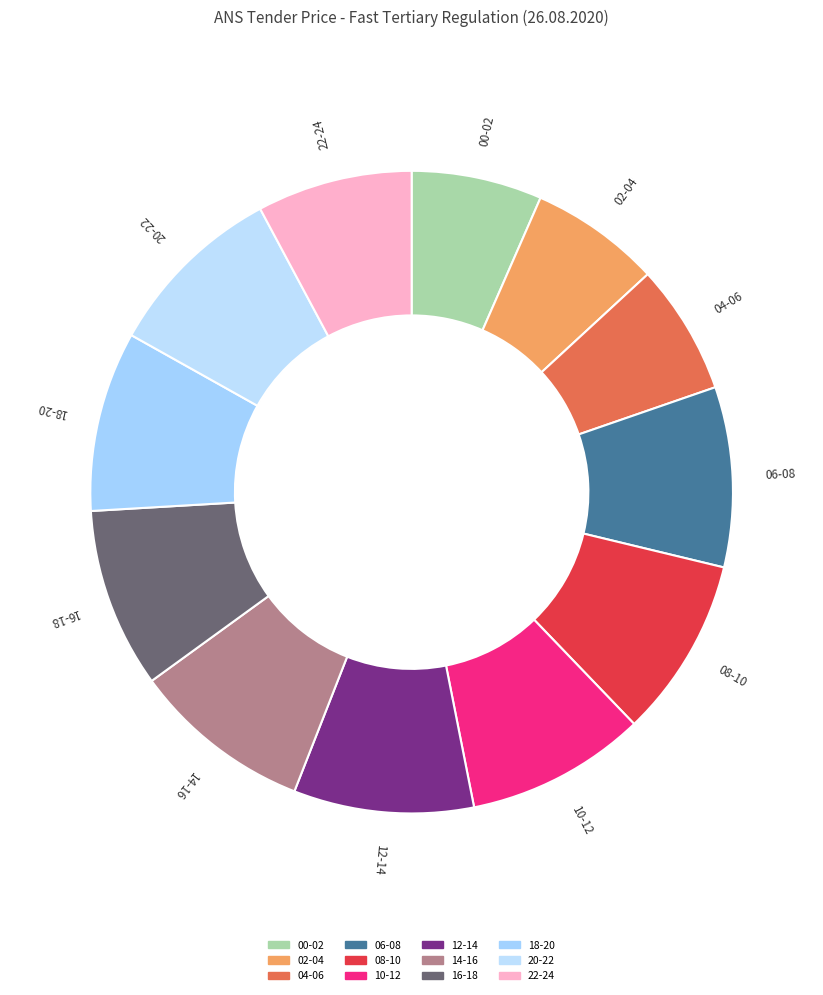

Count the number of slices in the pie.

12